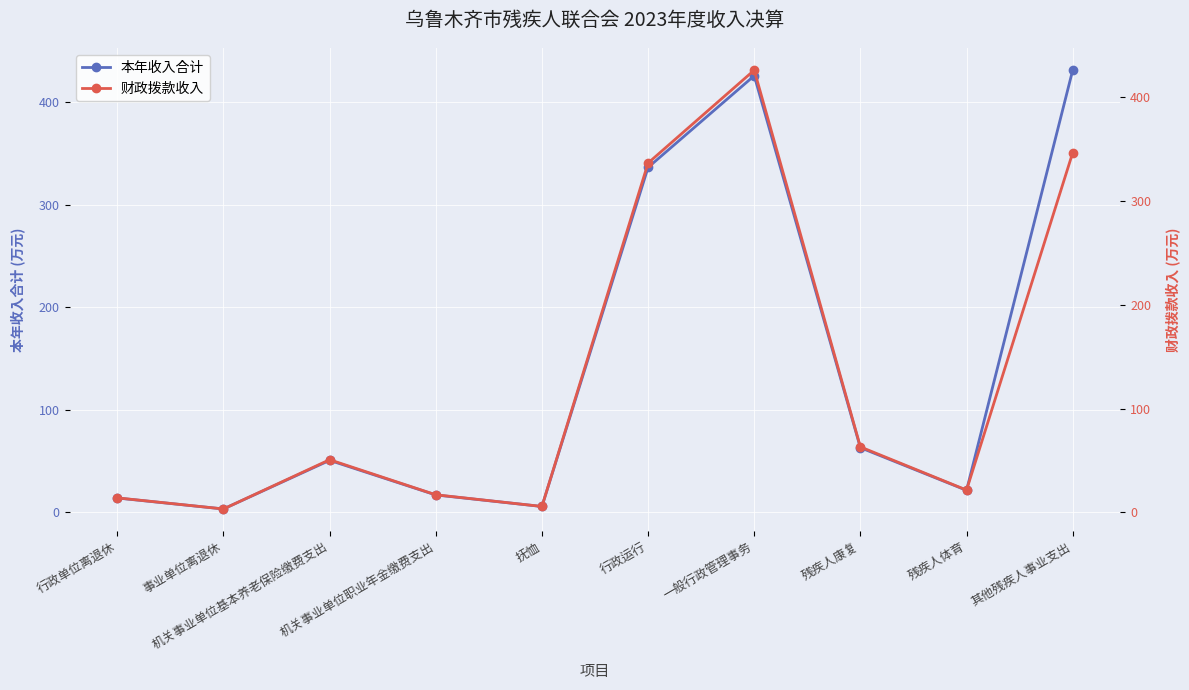

Is it true that 财政拨款收入 equals 595.9 at 其他残疾人事业支出?

False